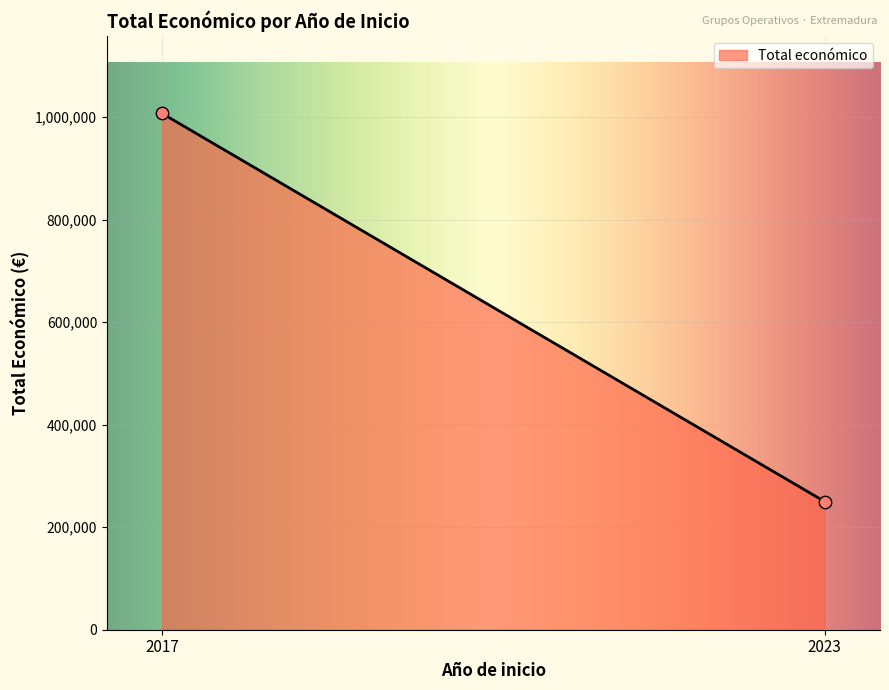

What is the maximum value shown in the chart?

1007084.0